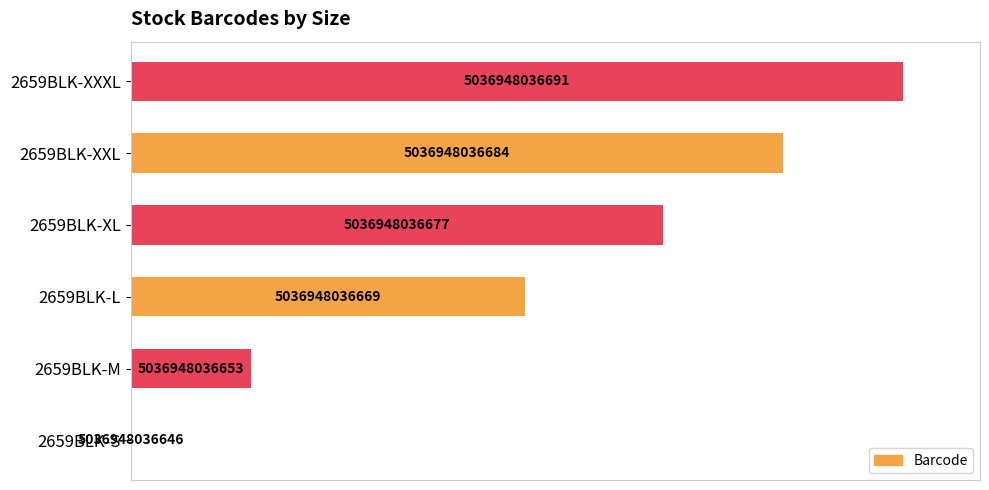

Count the number of data series in this chart.

1